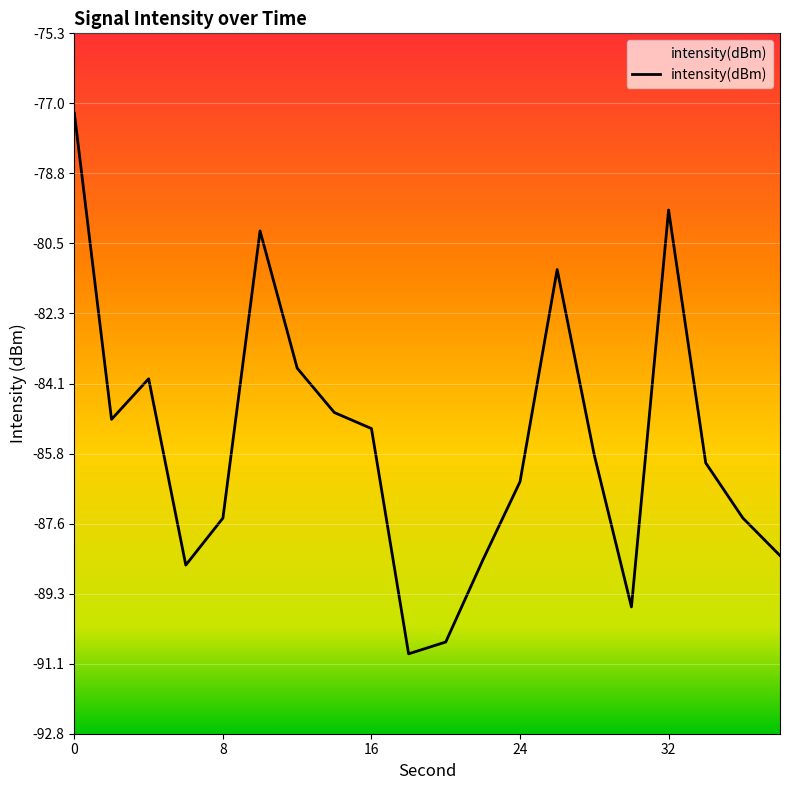

What is the difference between the second highest and minimum values?

11.1